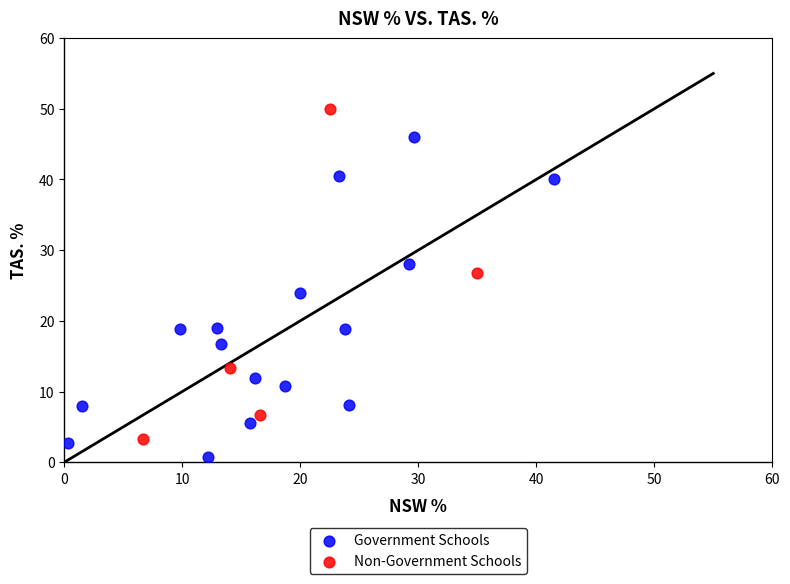

Which series has the widest spread of Y values?

Non-Government Schools